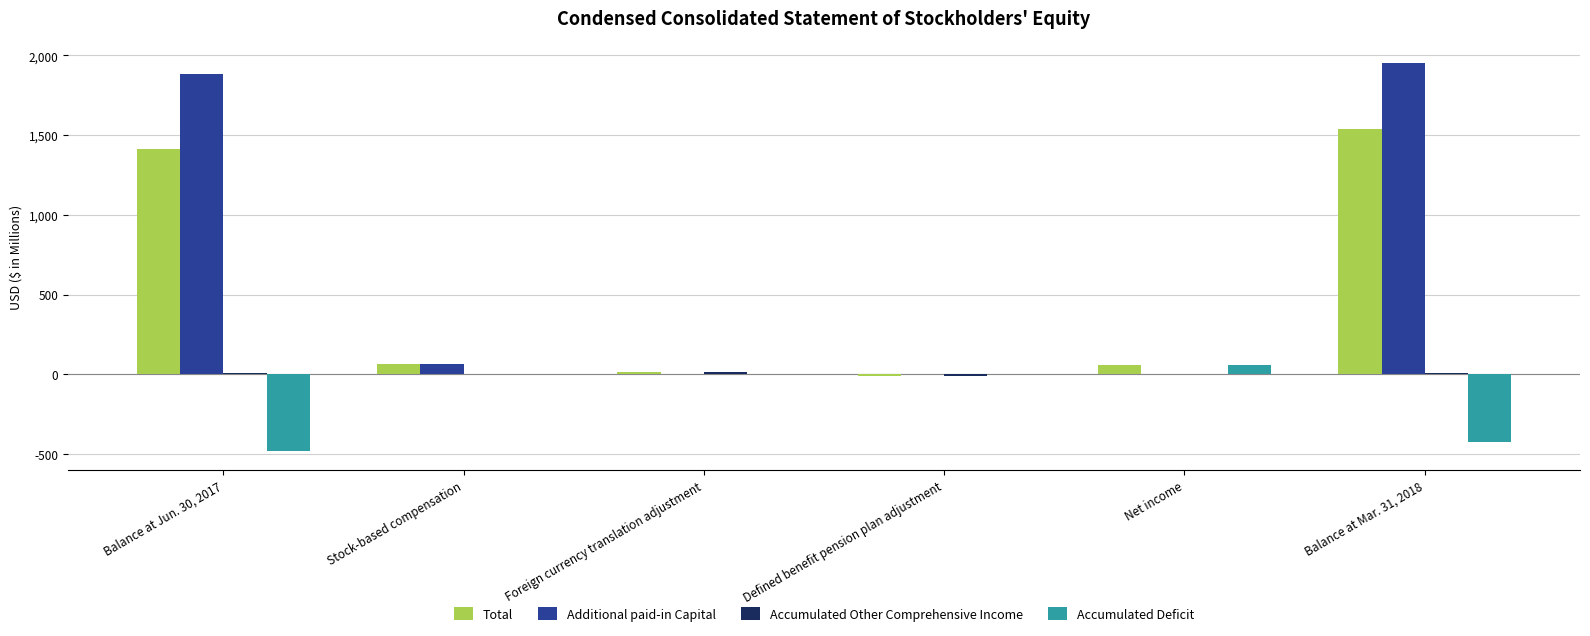

What is the sum of all Accumulated Deficit values?

-842.0